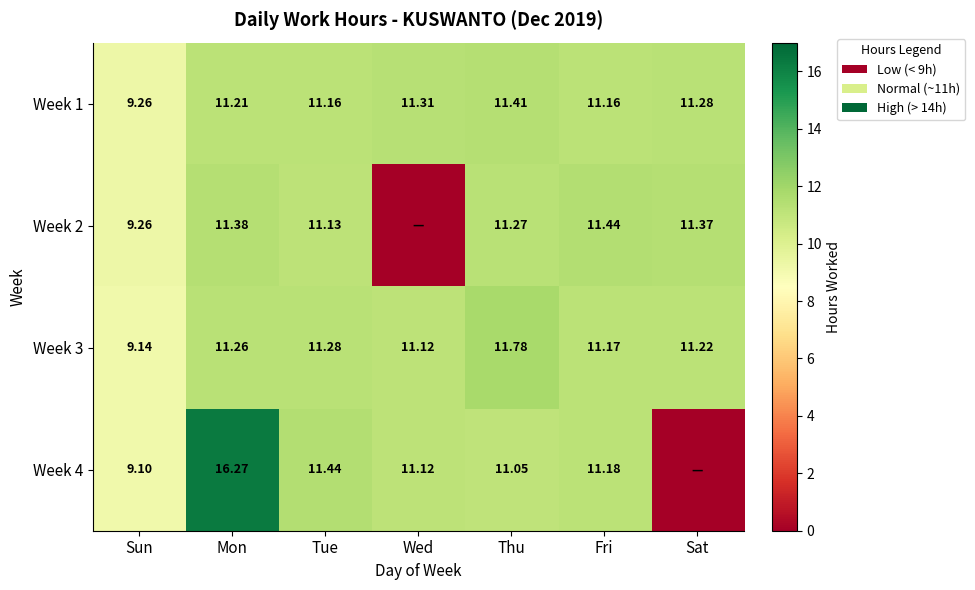

At which label is Week 3 closest to 10?

Sun